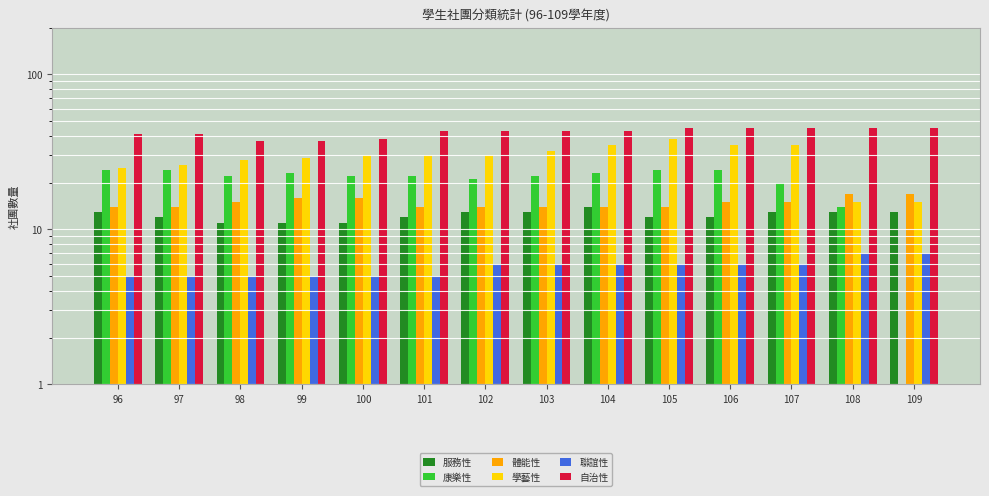

Is the value of 體能性 at 99 greater than the value of 服務性 at 99?

Yes